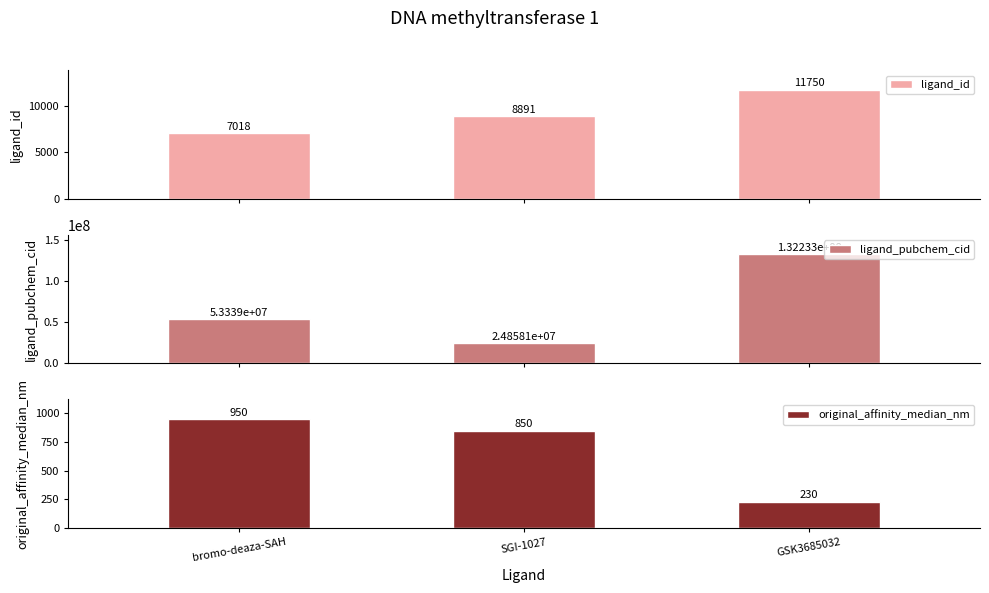

True or false: ligand_pubchem_cid has a value of 132233067 at GSK3685032.

True